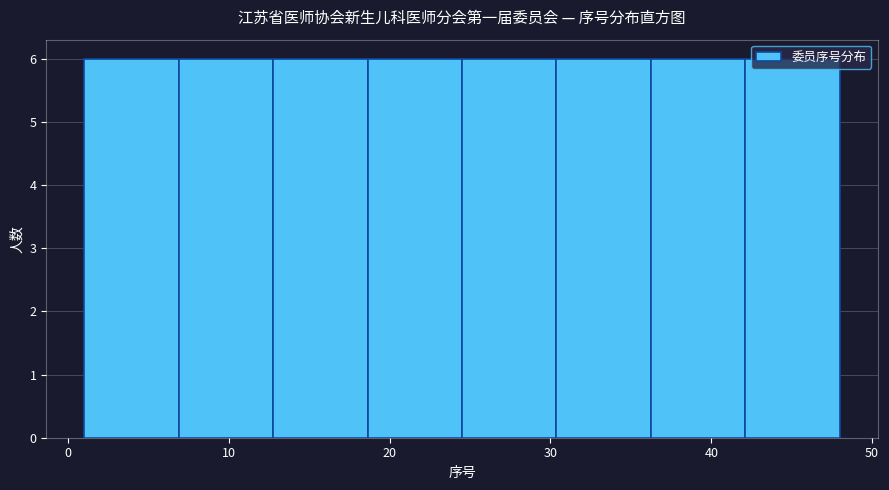

Reading left to right, list every bar in this chart as the range it spans on the x-axis followed by its height. Neither the bar edges nor the heights are printed on the chart, so give them approximately, as read against the axes.

1 to 7: 6
7 to 13: 6
13 to 19: 6
19 to 25: 6
25 to 30: 6
30 to 36: 6
36 to 42: 6
42 to 48: 6